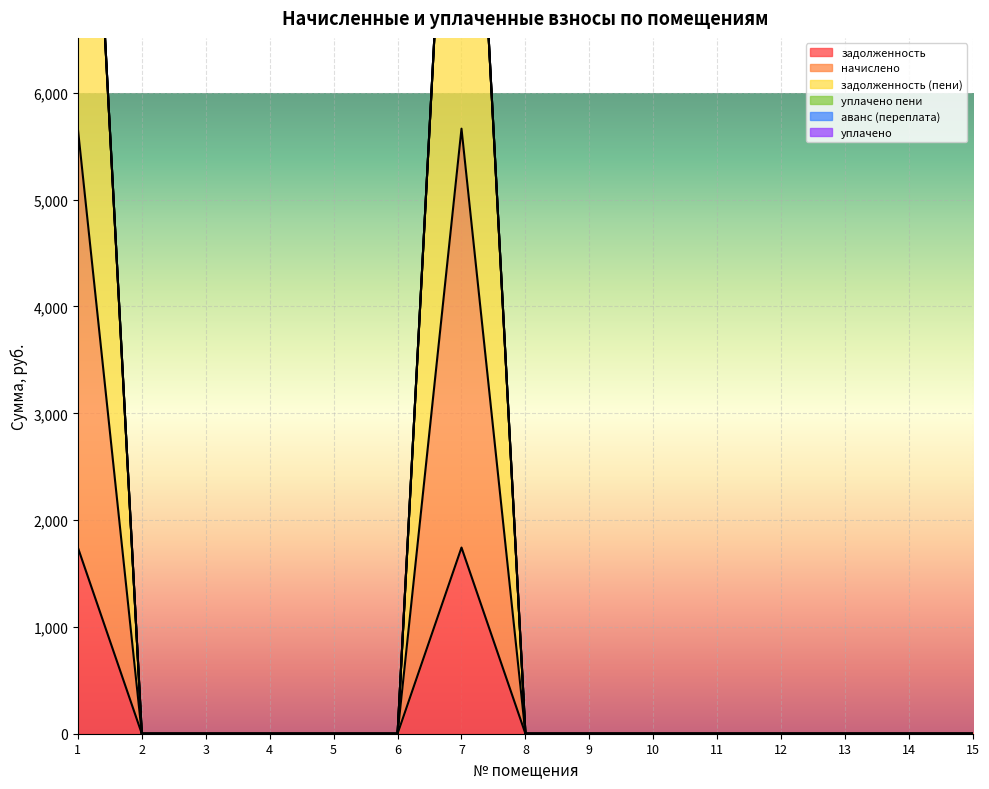

Rank the series at 13 from highest to lowest value.

задолженность, начислено, задолженность (пени)